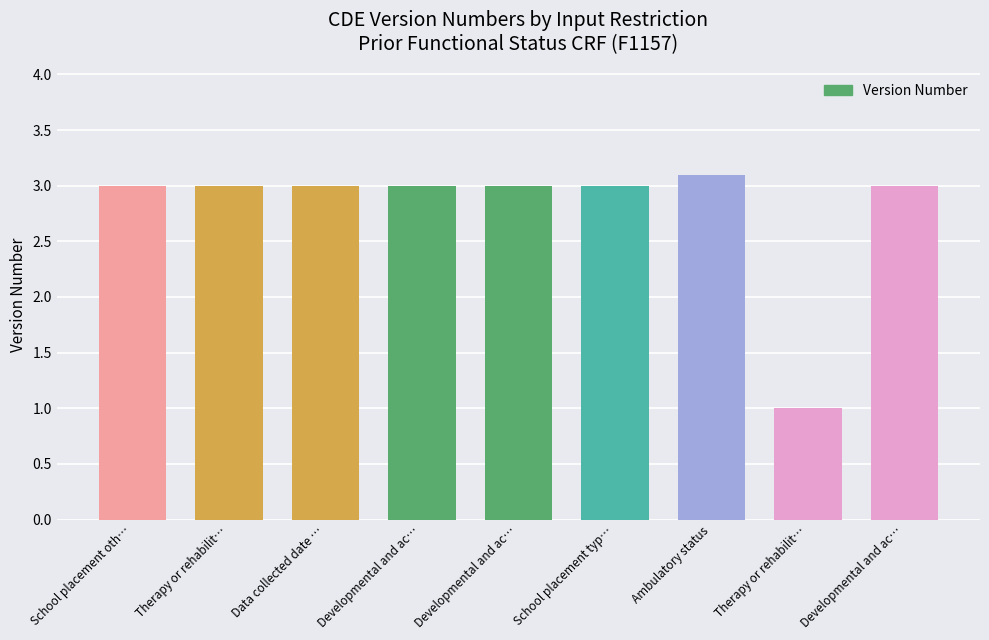

What is the value of the 2nd bar from the left?

3.0